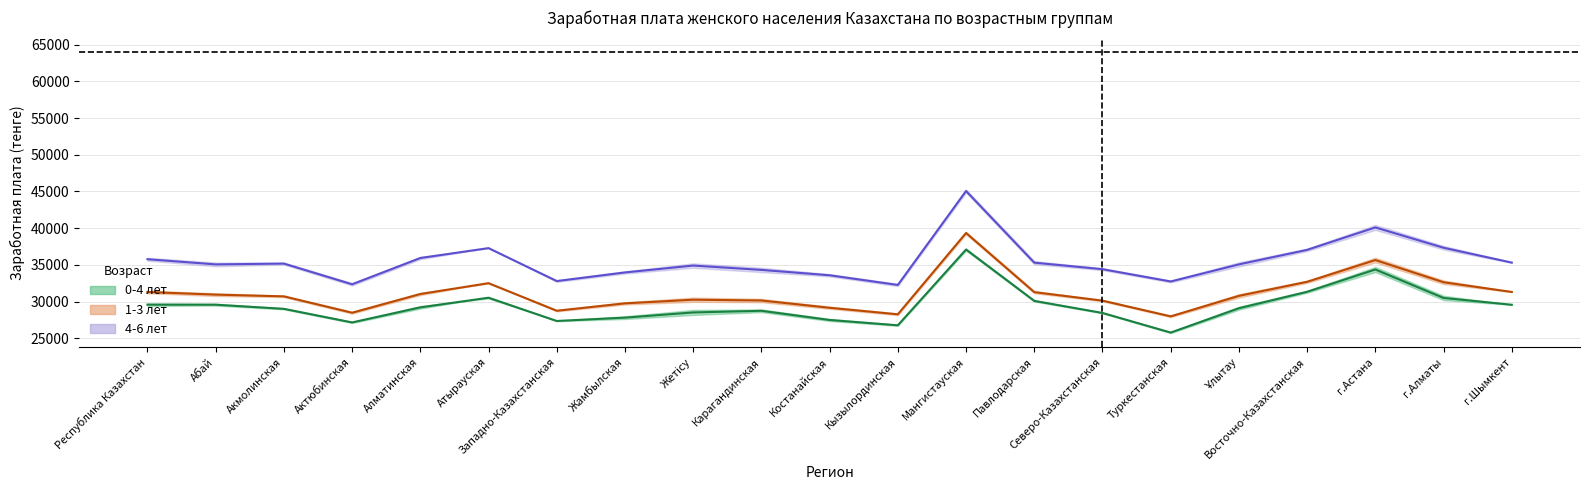

True or false: Среднее (4-6 лет) and Среднее (0-4 лет) intersect in this chart.

False